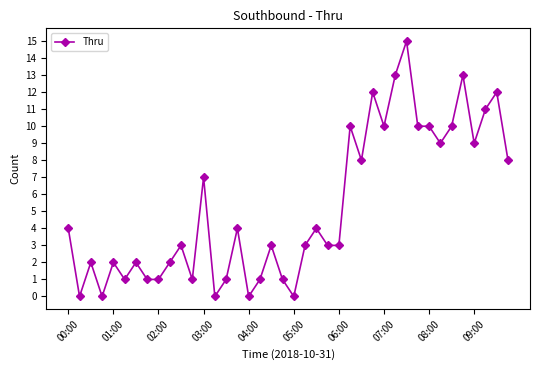

What is the maximum value shown in the chart?

15